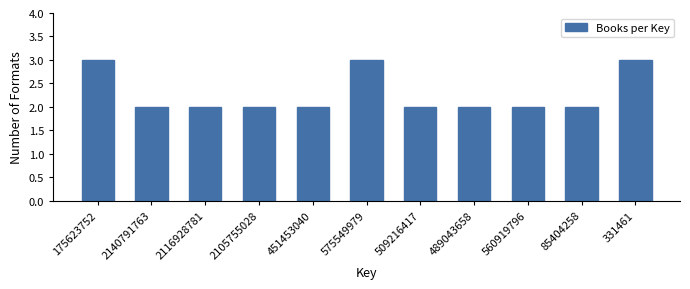

Reading left to right, list all the values displayed in this chart.

175623752=3	2140791763=2	2116928781=2	2105755028=2	451453040=2	575549979=3	509216417=2	489043658=2	560919796=2	85404258=2	331461=3